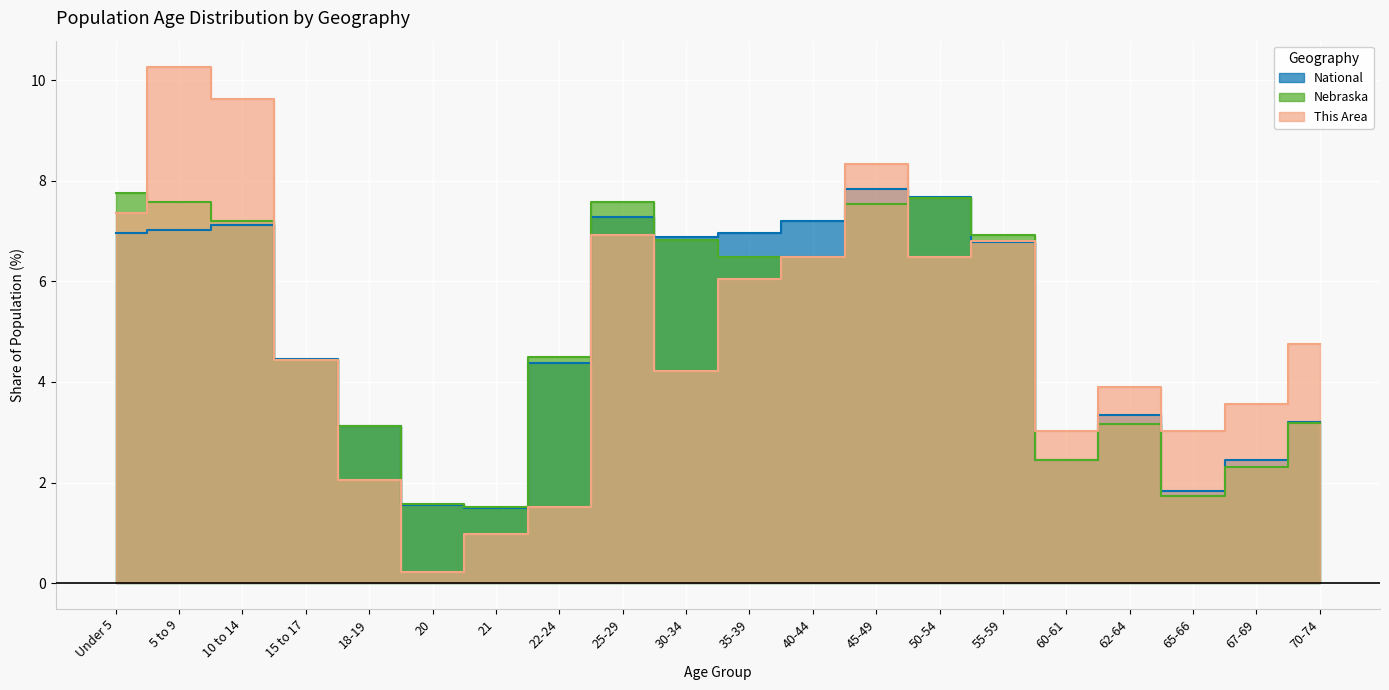

What are all the series names shown in the legend?

This Area, Nebraska, National